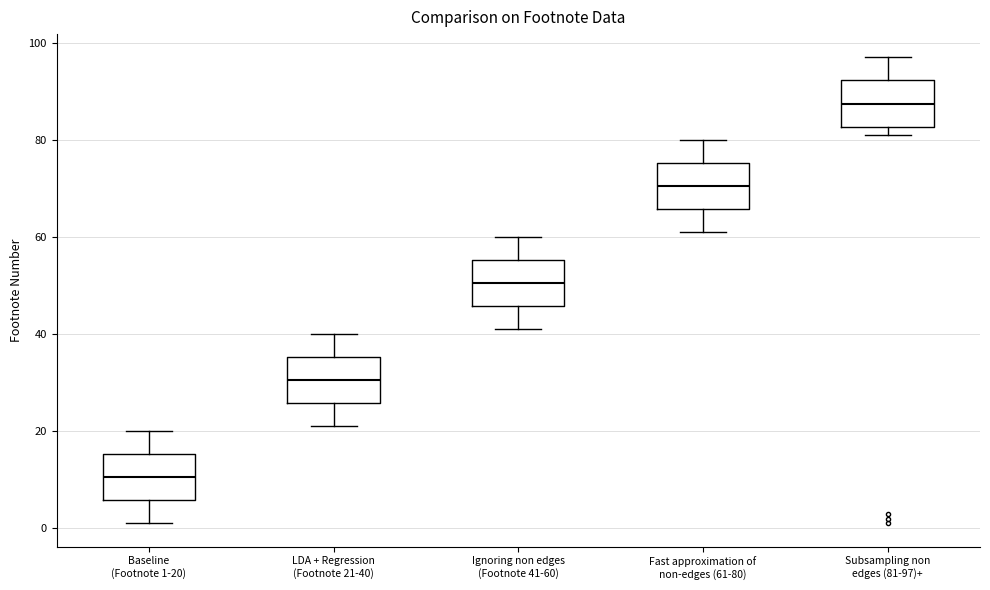

Where does the upper whisker of the box for Fast approximation of non-edges (61-80) end on the y-axis? The values are not printed on the chart, so give them approximately, as read against the axis.

80